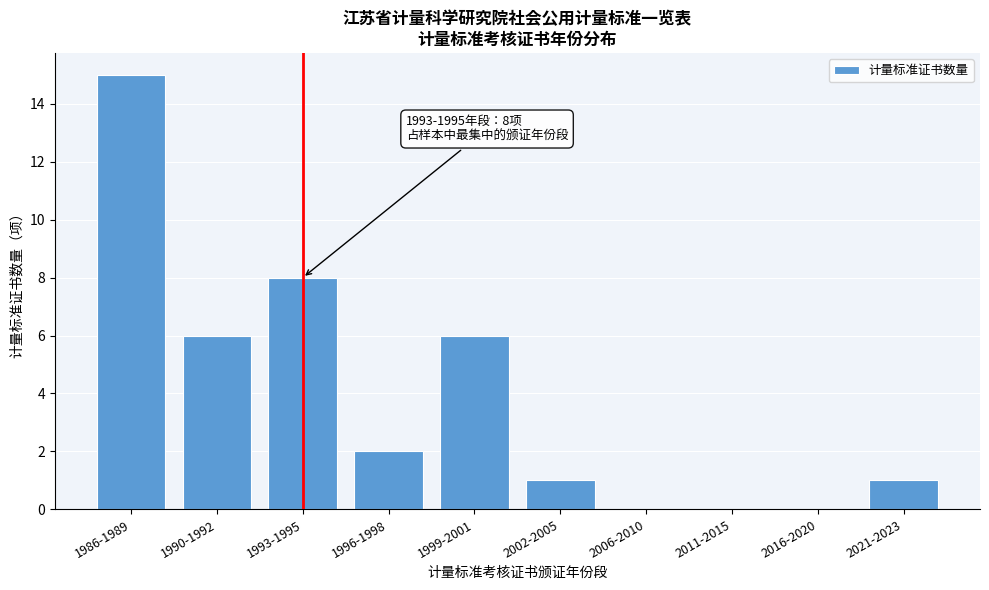

Reading left to right, extract all data points from this chart.

1986-1989=15	1990-1992=6	1993-1995=8	1996-1998=2	1999-2001=6	2002-2005=1	2006-2010=0	2011-2015=0	2016-2020=0	2021-2023=1